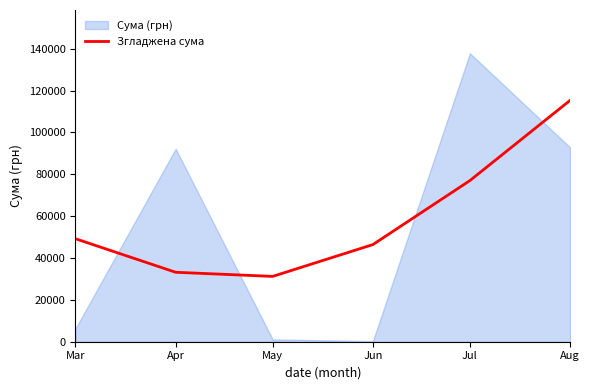

What is the approximate value of Згладжена сума at Apr?

33188.3